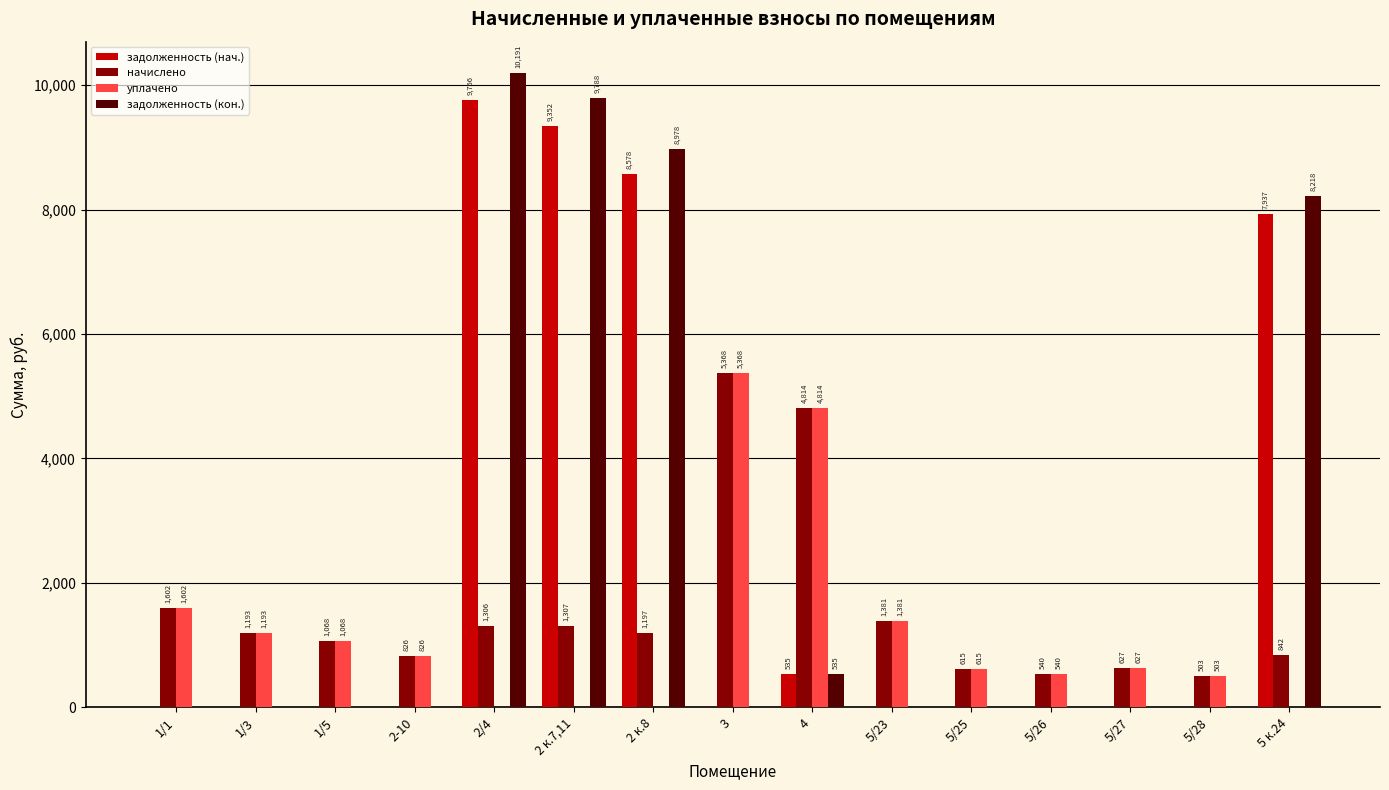

The задолженность (кон.) series shows 0.0 at 5/23. True or false?

True